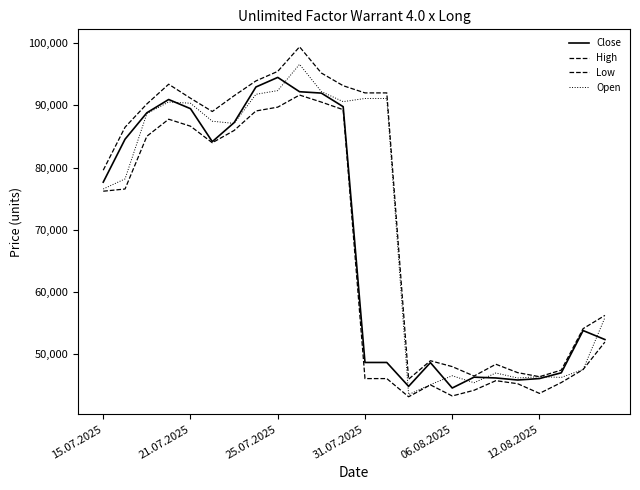

Does the chart display data point markers on the line(s)?

No